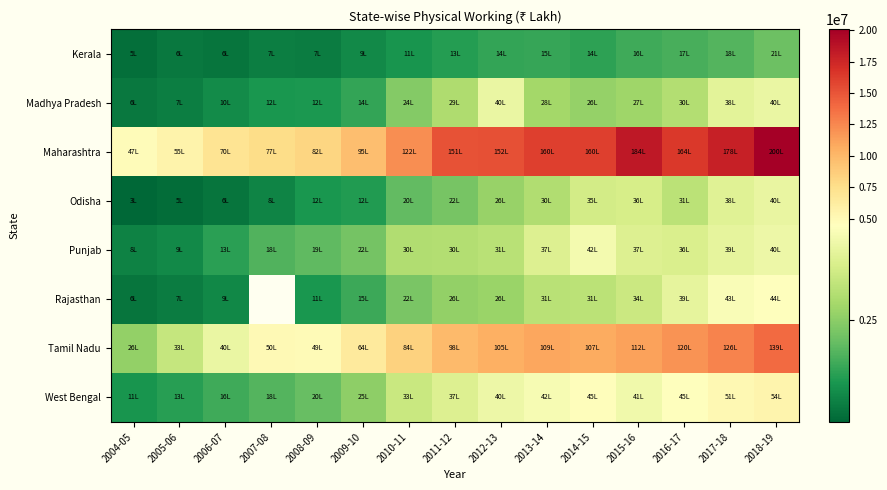

What is the sum of the Rajasthan values at 2004-05 and 2012-13?

3335523.0